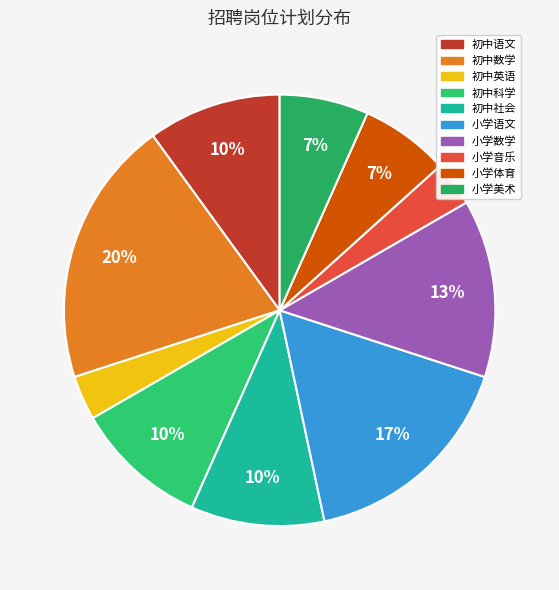

Is the sum of 小学美术 and 初中社会 greater than half?

No